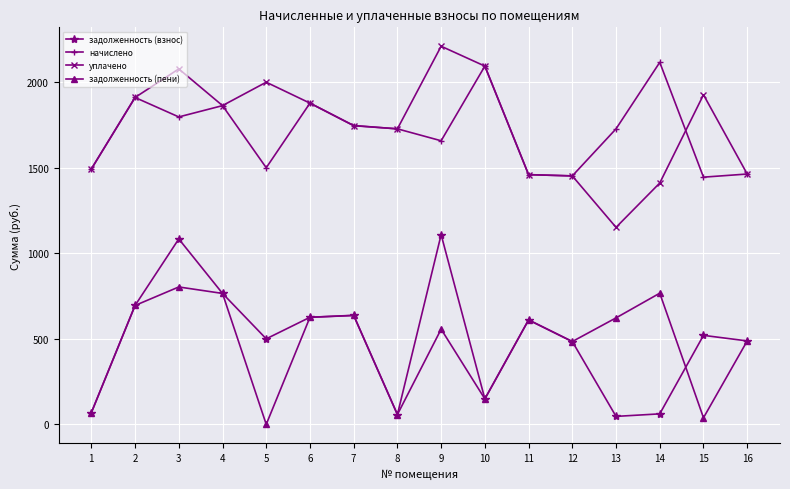

What is the approximate value of задолженность (взнос) at 10?

148.7